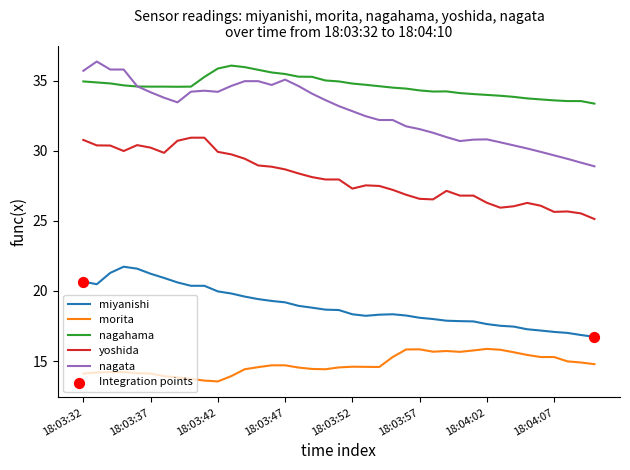

Which series has the largest total across all categories?

nagahama